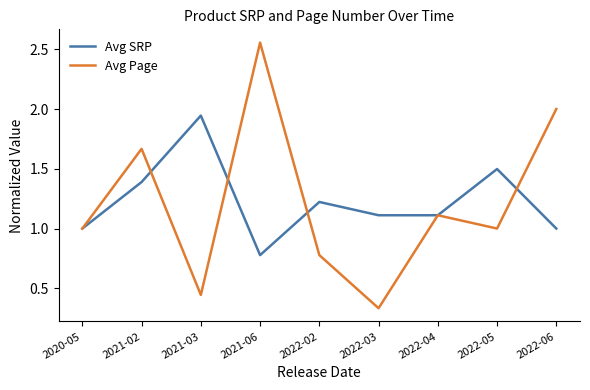

At which category does the chart reach its peak across all series?

2021-06